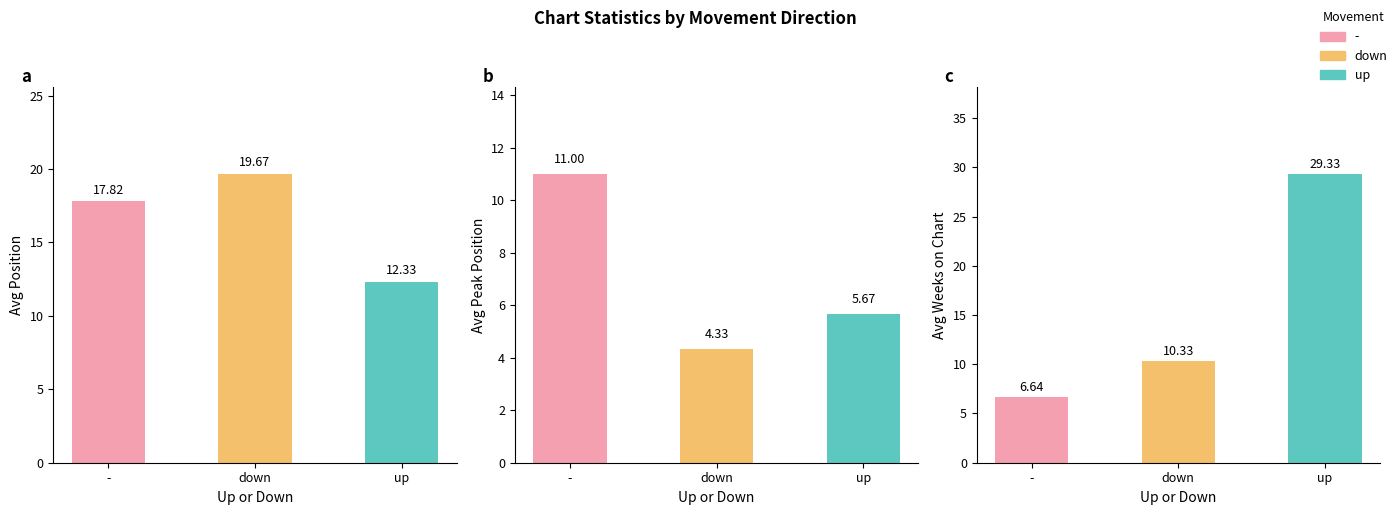

What is the spread (max minus min) of values at down?

15.3